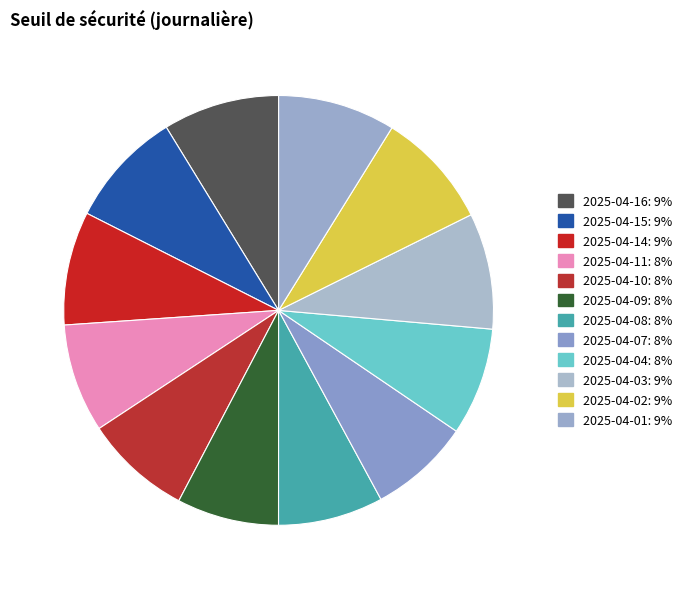

Which has a higher value, 2025-04-09 or 2025-04-03?

2025-04-03